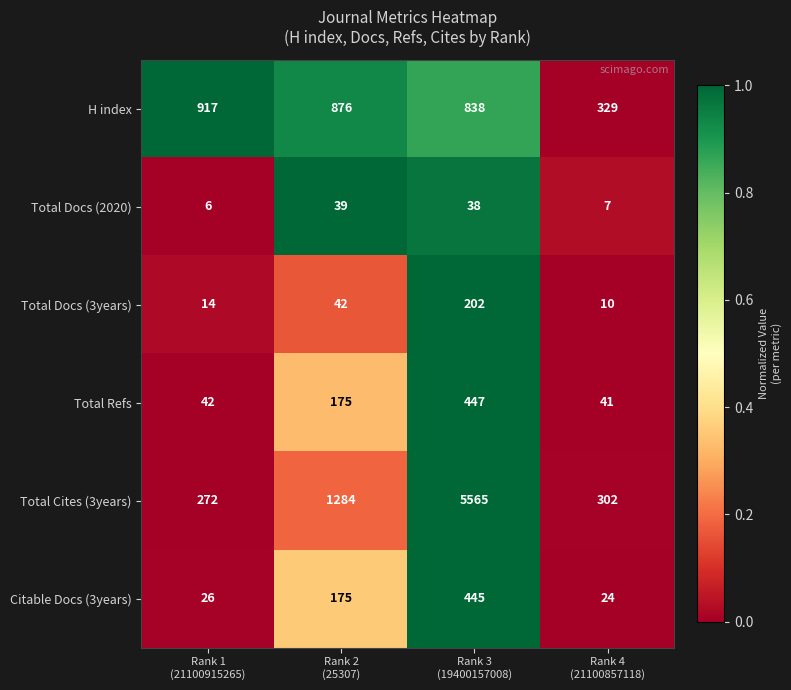

Which category has the highest value across all series?

Rank 3
(19400157008)